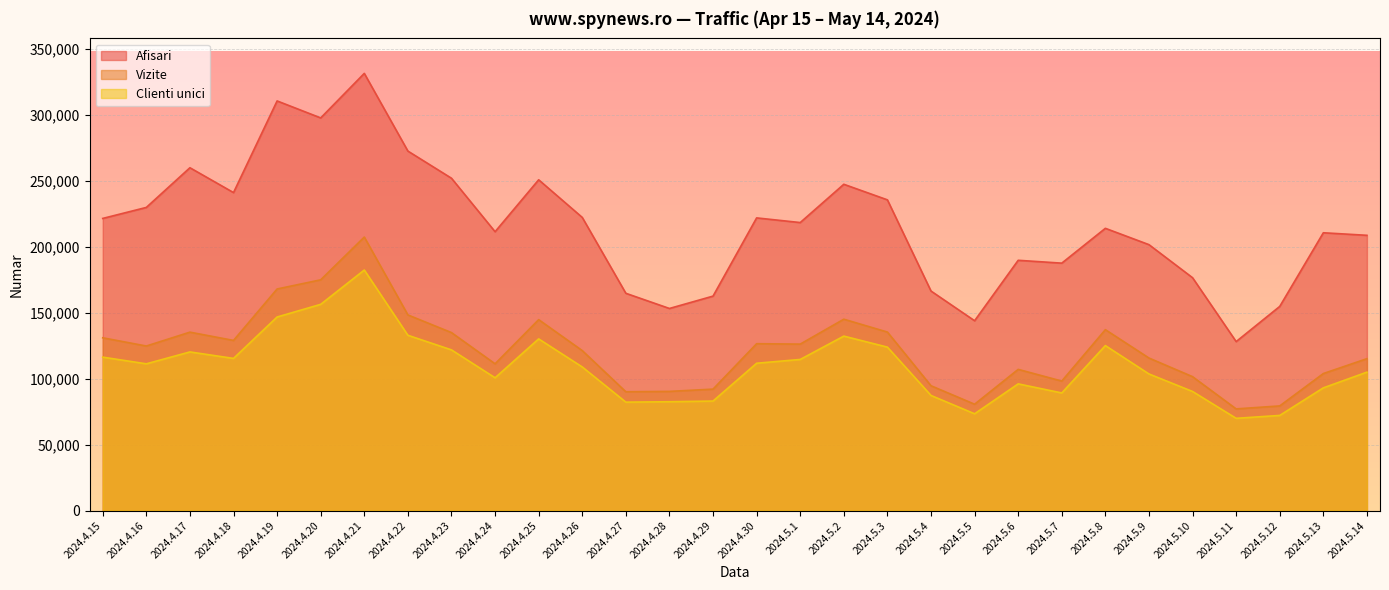

How many lines are shown in the chart?

3